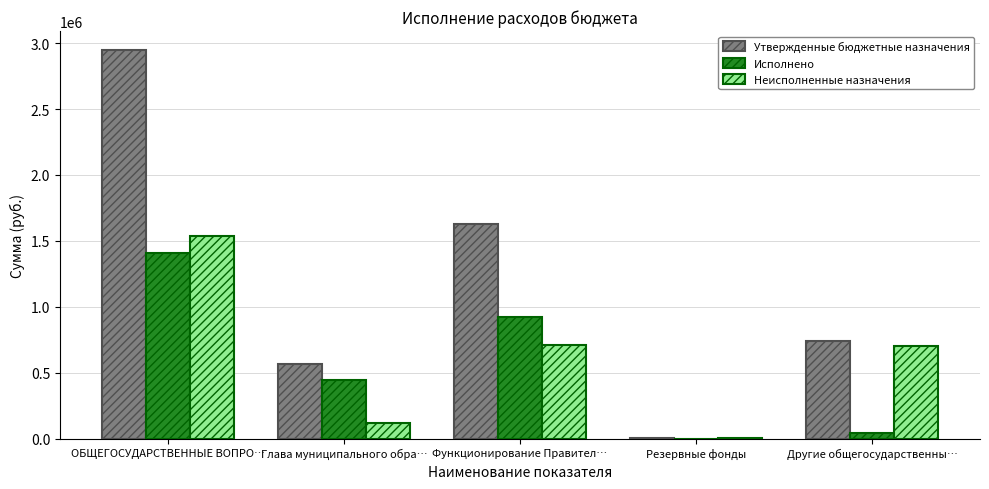

Are the bars horizontal?

No